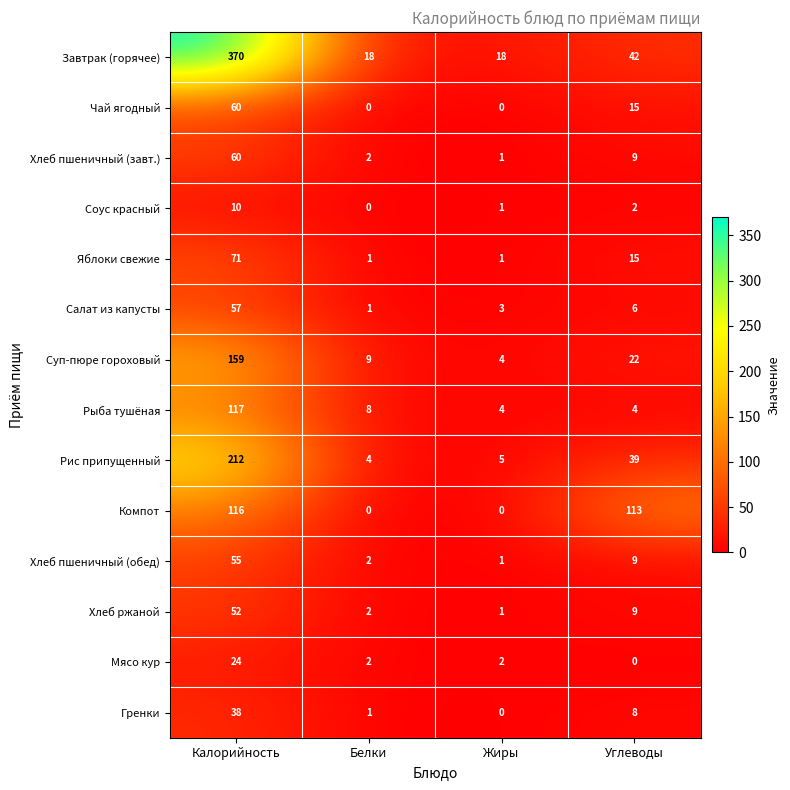

Which series has the widest spread of values?

Завтрак (горячее)